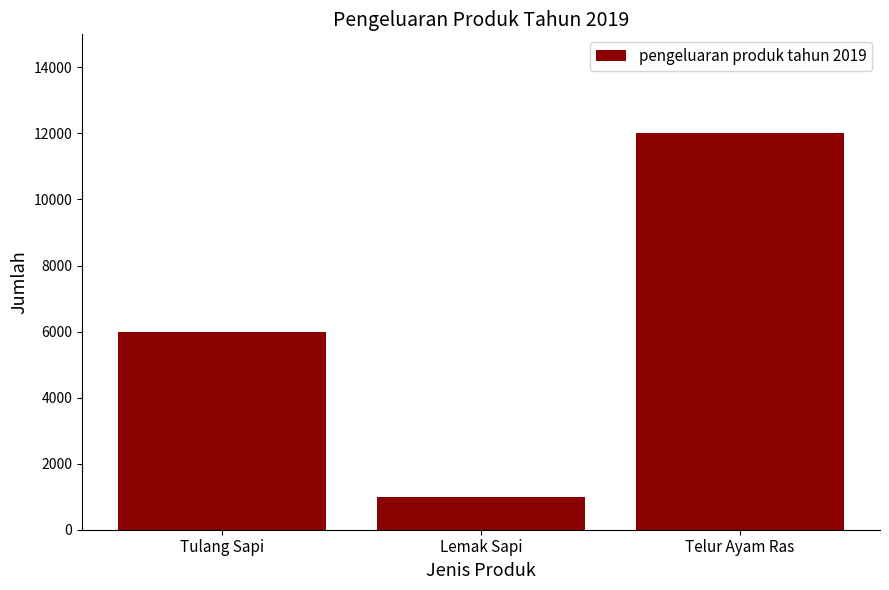

At which category does the chart reach its minimum across all series?

Lemak Sapi